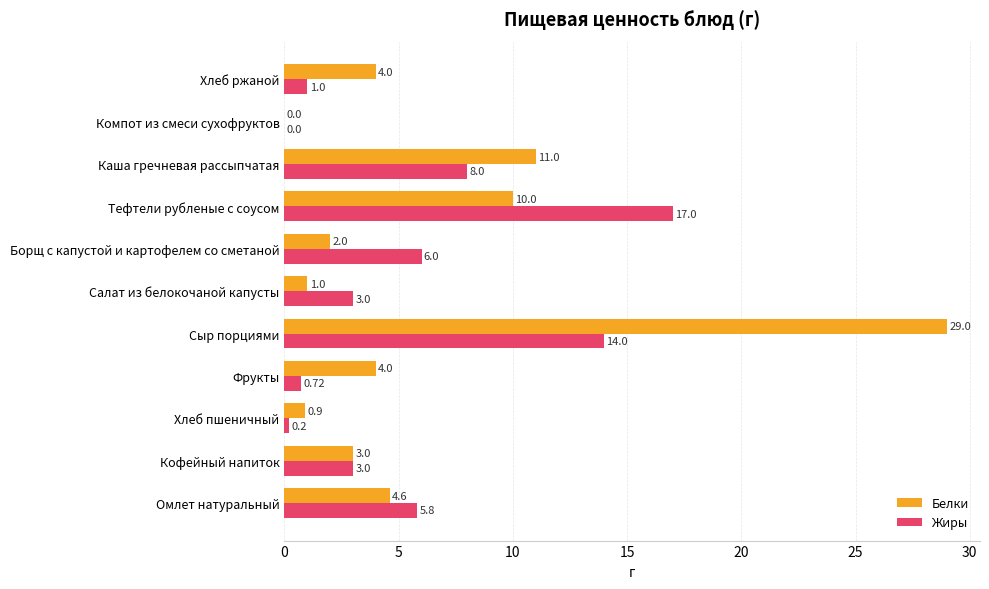

Between Кофейный напиток and Фрукты, which series saw the biggest shift?

Жиры